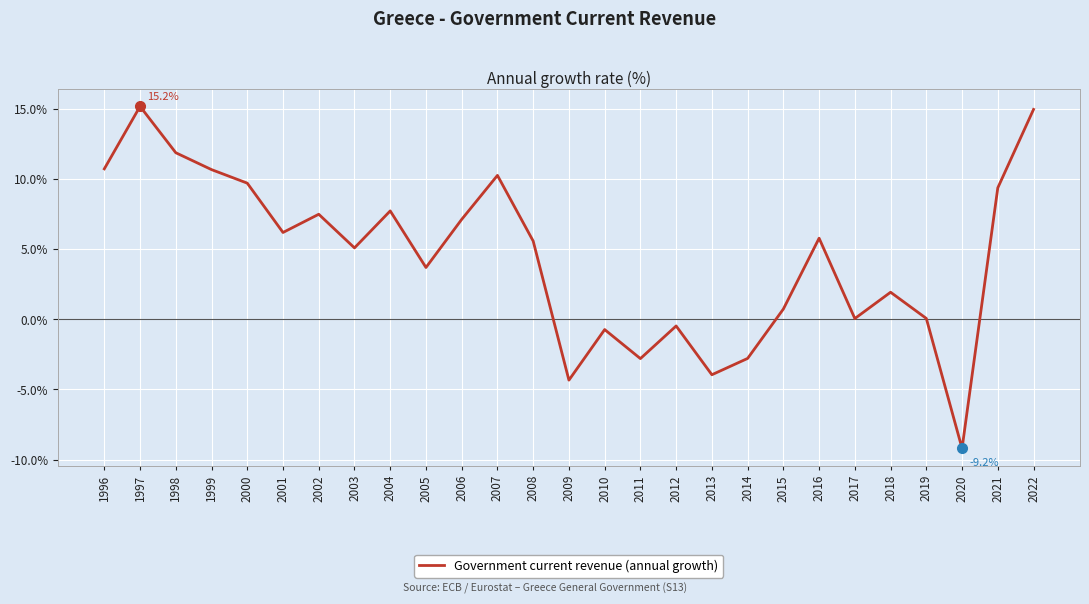

What is the sum of all values?

119.6